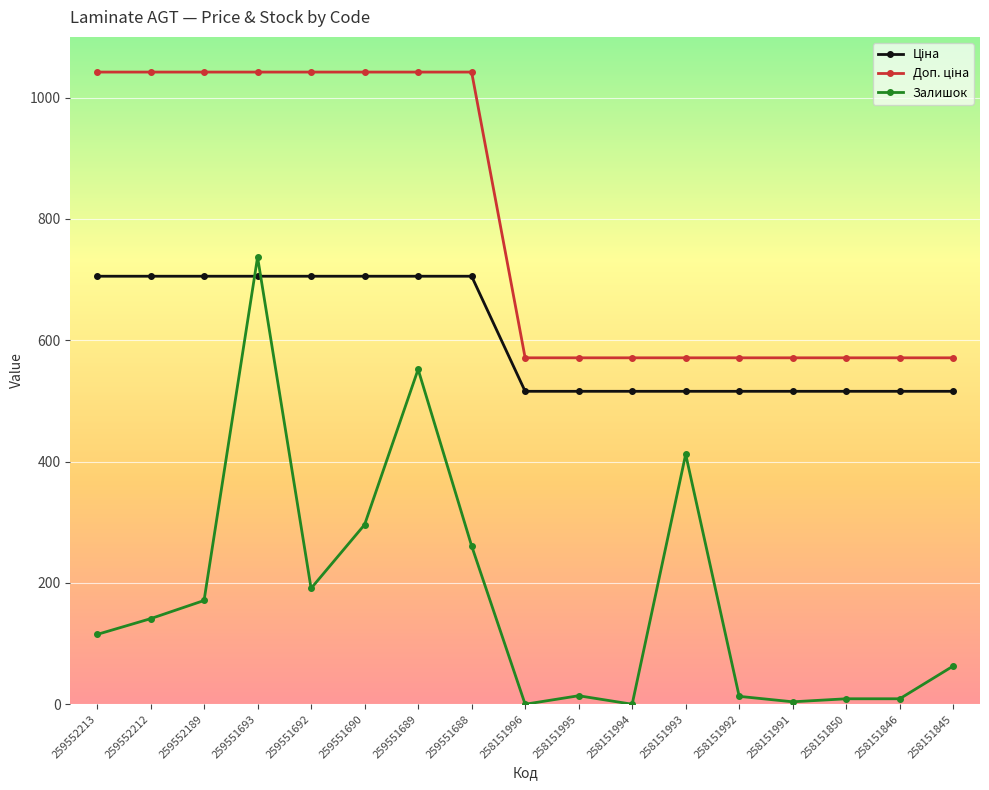

Does the chart display data point markers on the line(s)?

Yes